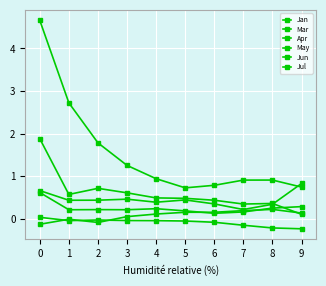

At 5, list the series in order from smallest to largest.

May, Jan, Mar, Apr, Jun, Jul